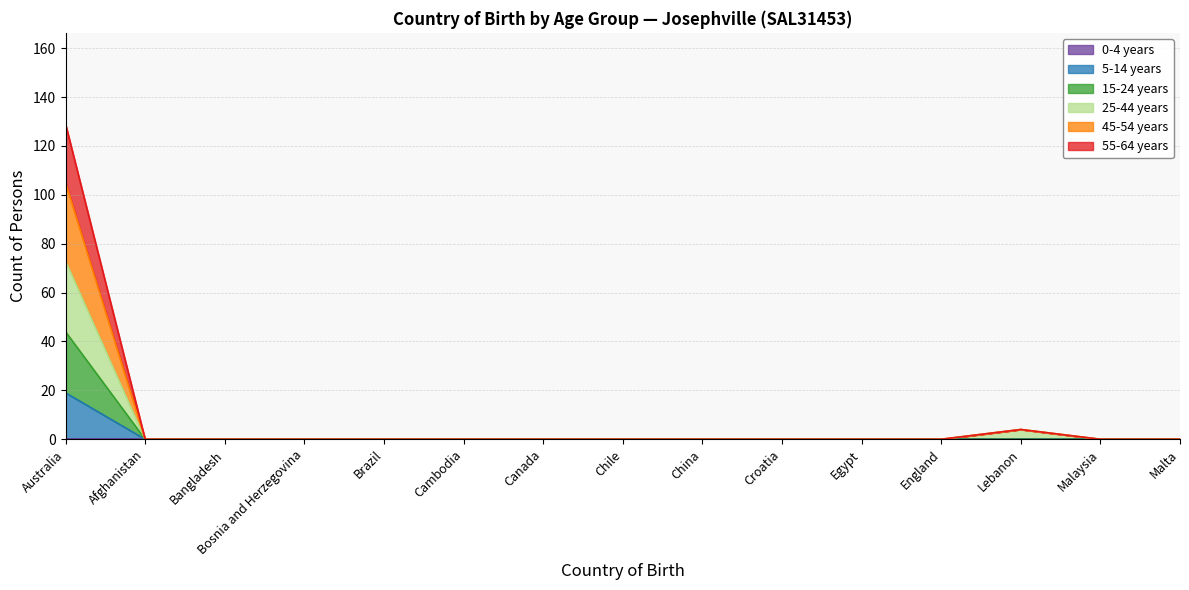

At which category does the chart reach its peak across all series?

Australia